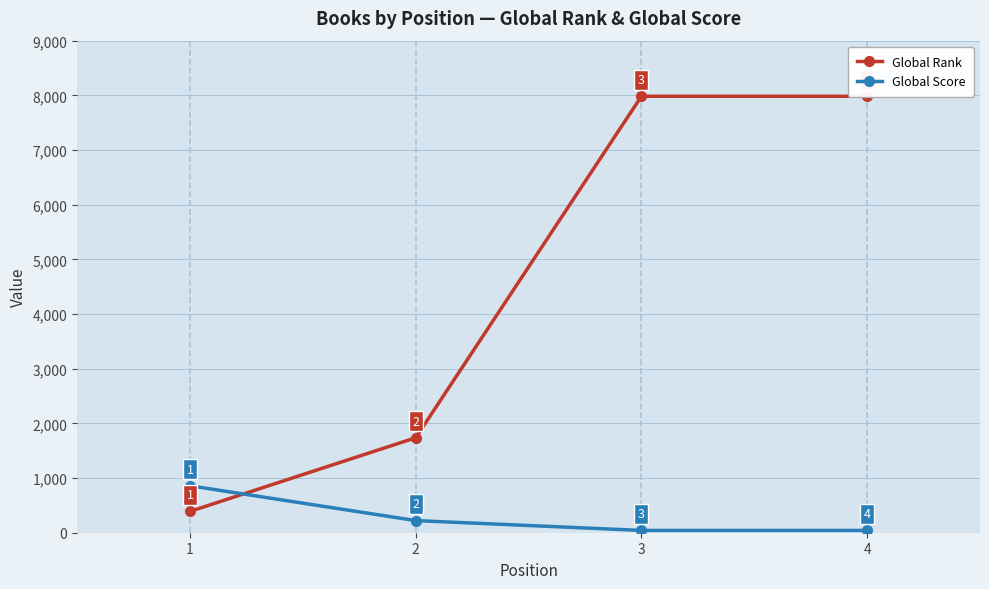

What is the value of the Global Rank point at the 2nd from the left?

1737